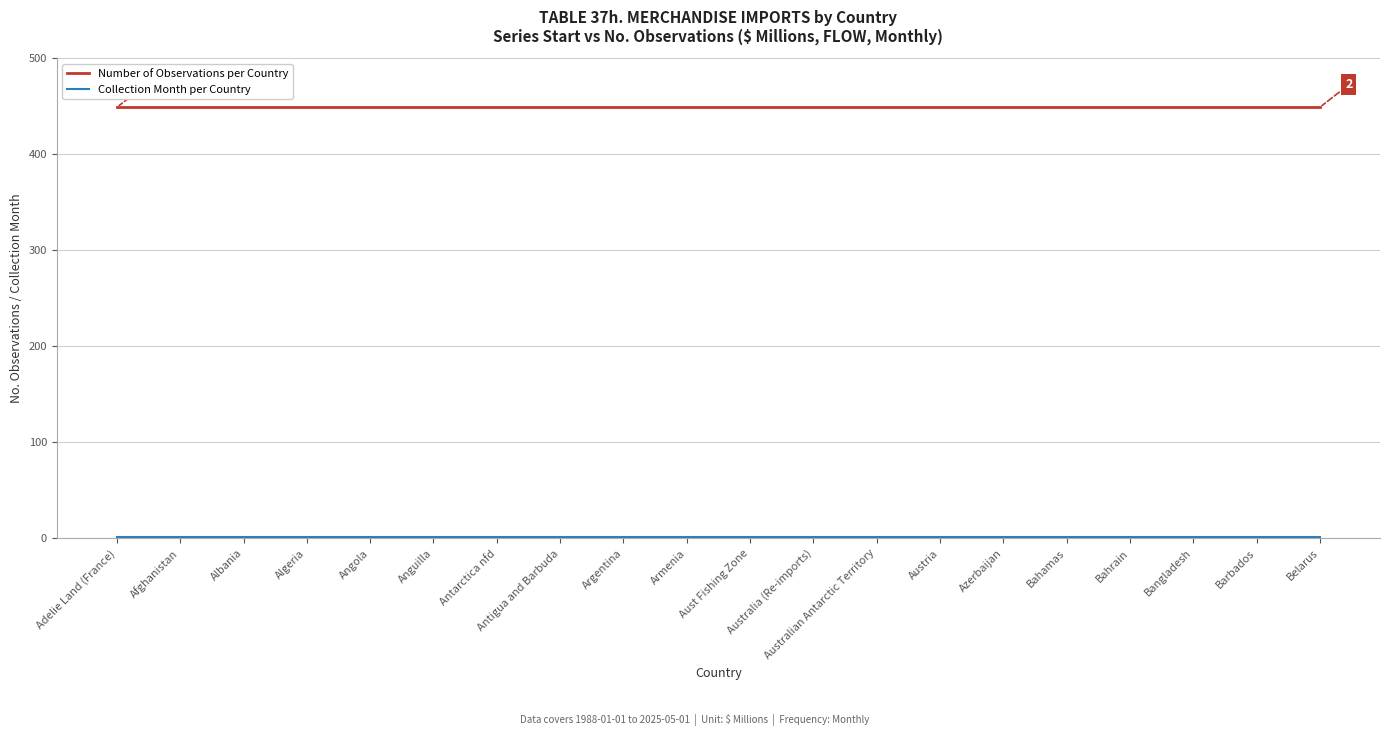

What is the sum of the Number of Observations per Country values at Bangladesh and Australian Antarctic Territory?

898